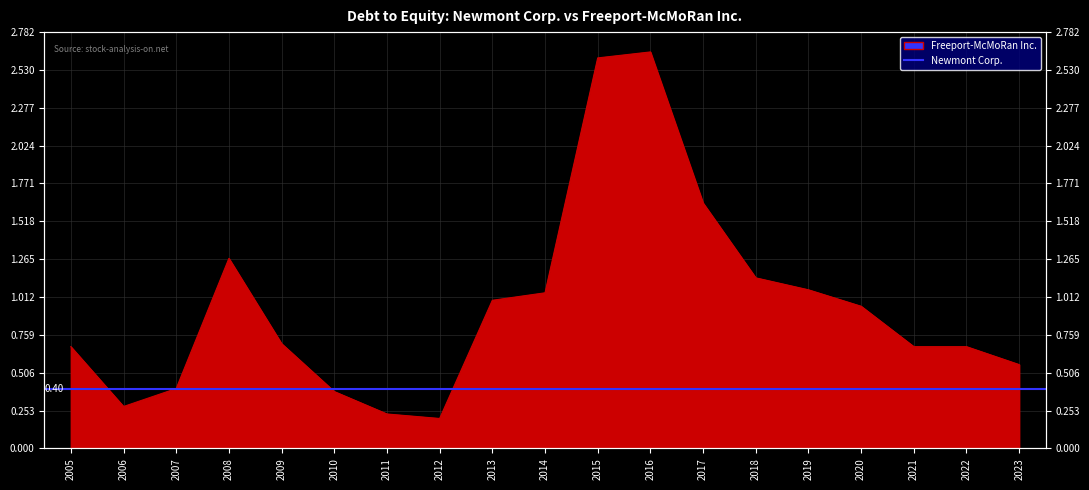

Reading left to right, what are all the values shown in this chart?

0.7	0.3	0.4	1.3	0.7	0.4	0.2	0.2	1.0	1.0	2.6	2.6	1.6	1.1	1.1	0.9	0.7	0.7	0.6